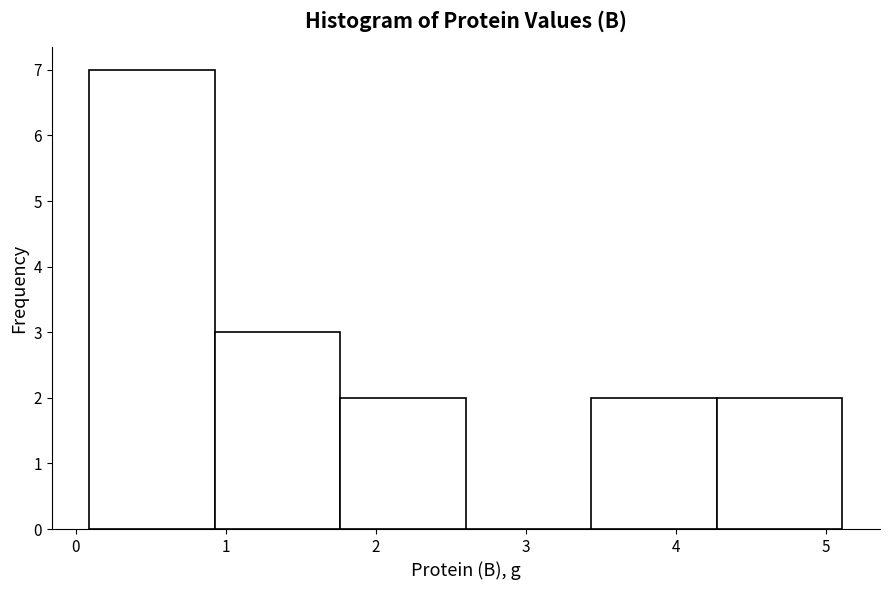

Reading left to right, list every bar in this chart as the range it spans on the x-axis followed by its height. Neither the bar edges nor the heights are printed on the chart, so give them approximately, as read against the axes.

0.1 to 0.9: 7
0.9 to 1.8: 3
1.8 to 2.6: 2
2.6 to 3.4: 0
3.4 to 4.3: 2
4.3 to 5.1: 2